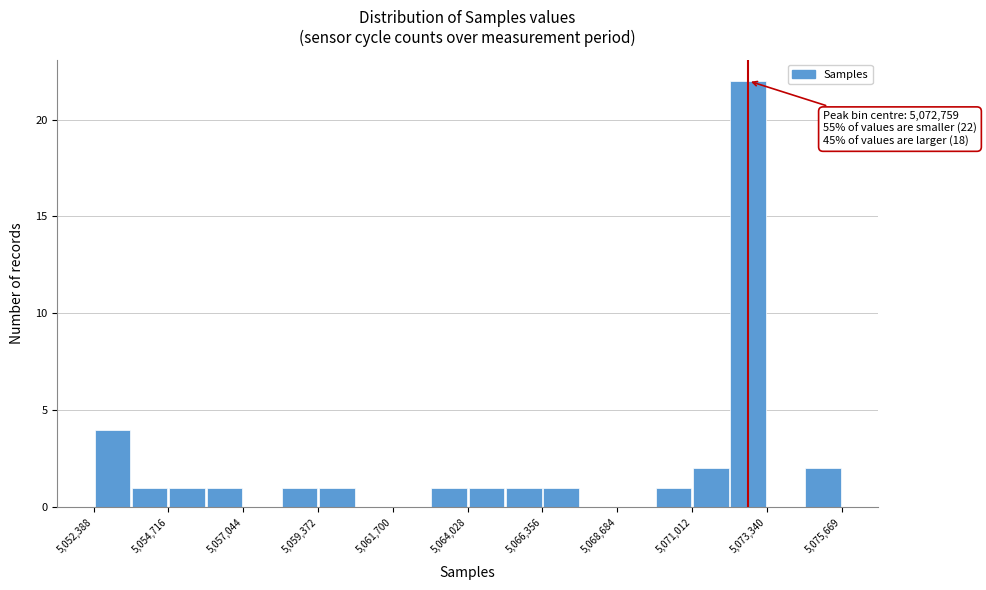

Around what value on the x-axis is the tallest bar? Give the approximate position of its centre, as read against the axis.

5073000